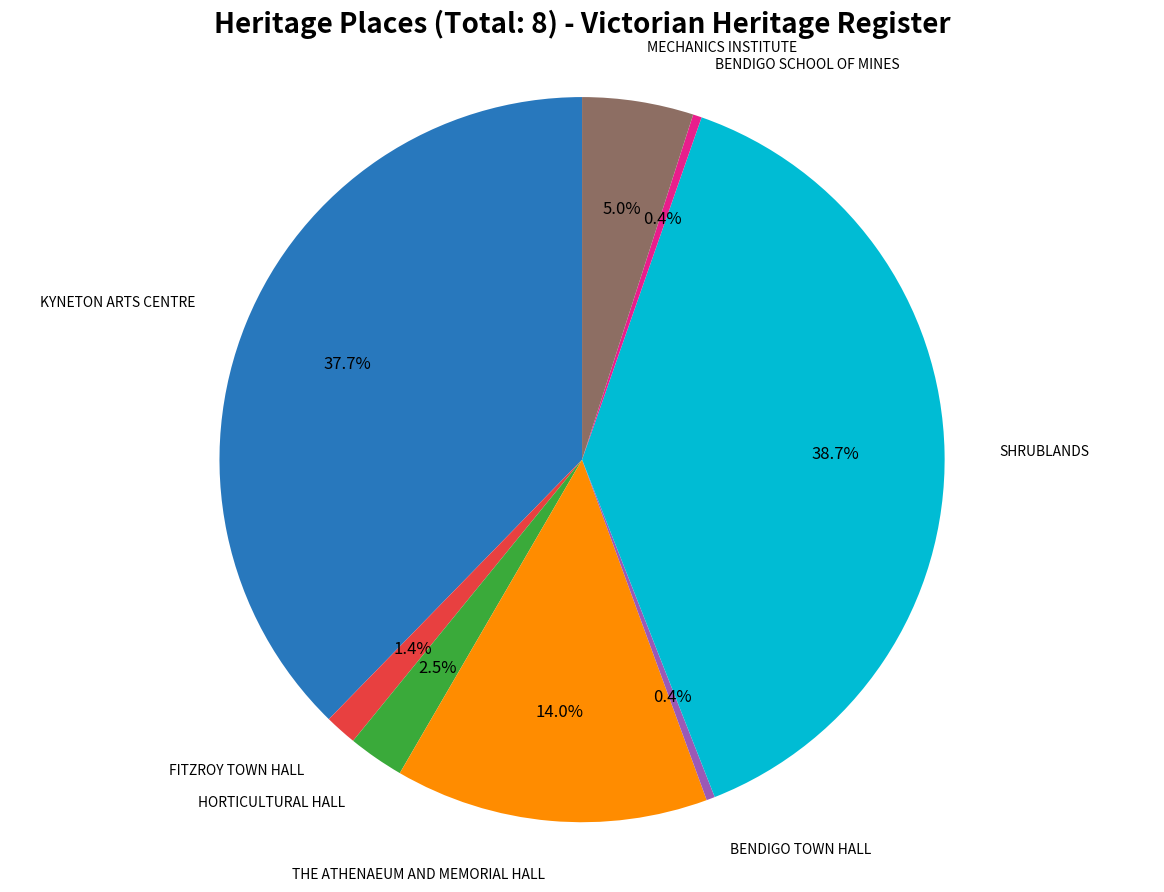

Is there a majority slice in this chart?

No